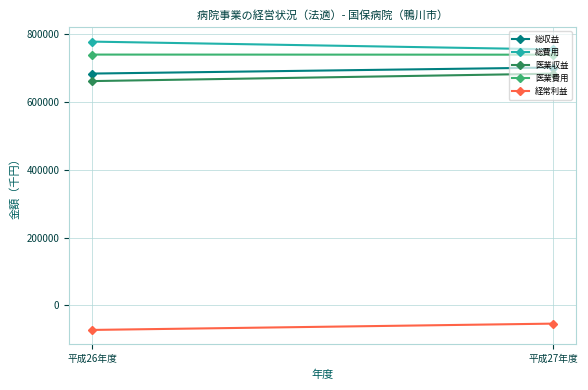

What position from the left is 平成27年度?

2